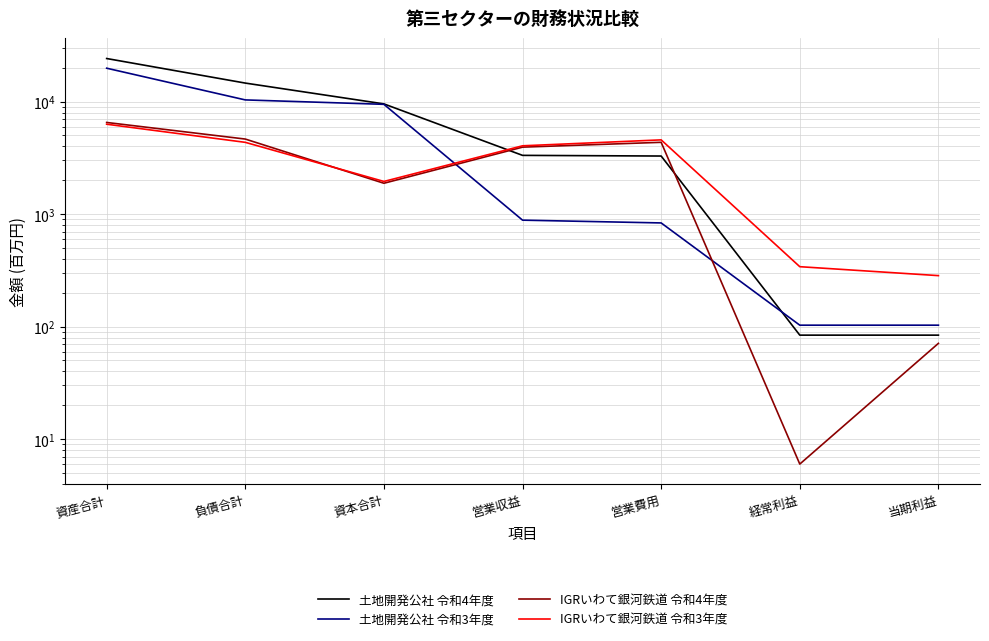

What is the label of the 6th point from the right?

負債合計